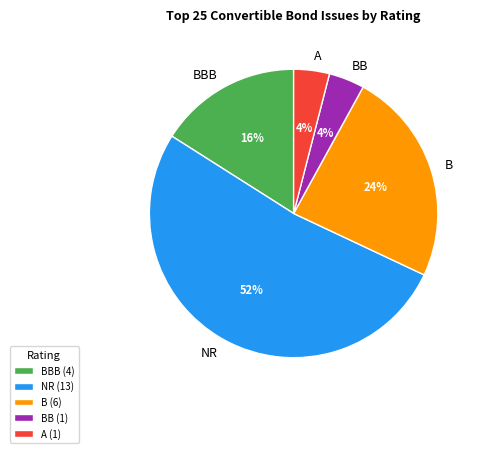

How many slices are in this pie chart?

5